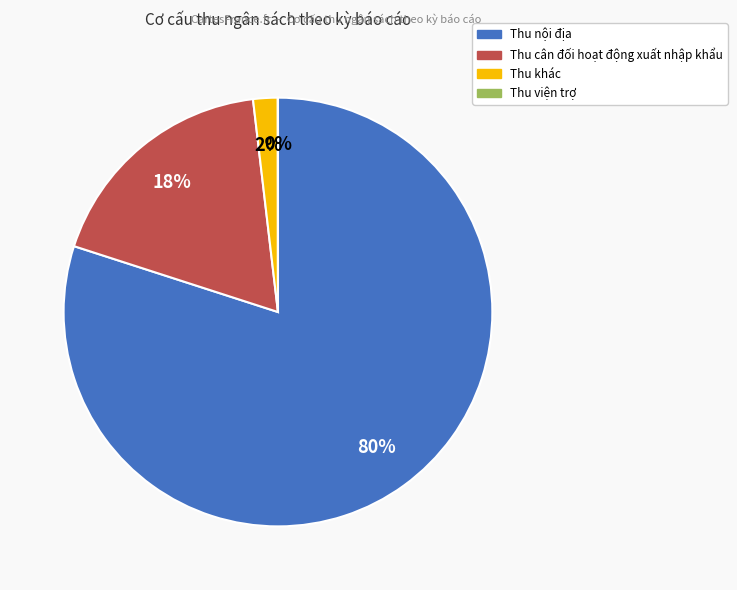

Is it true that Thu nội địa is 80% of the pie?

True